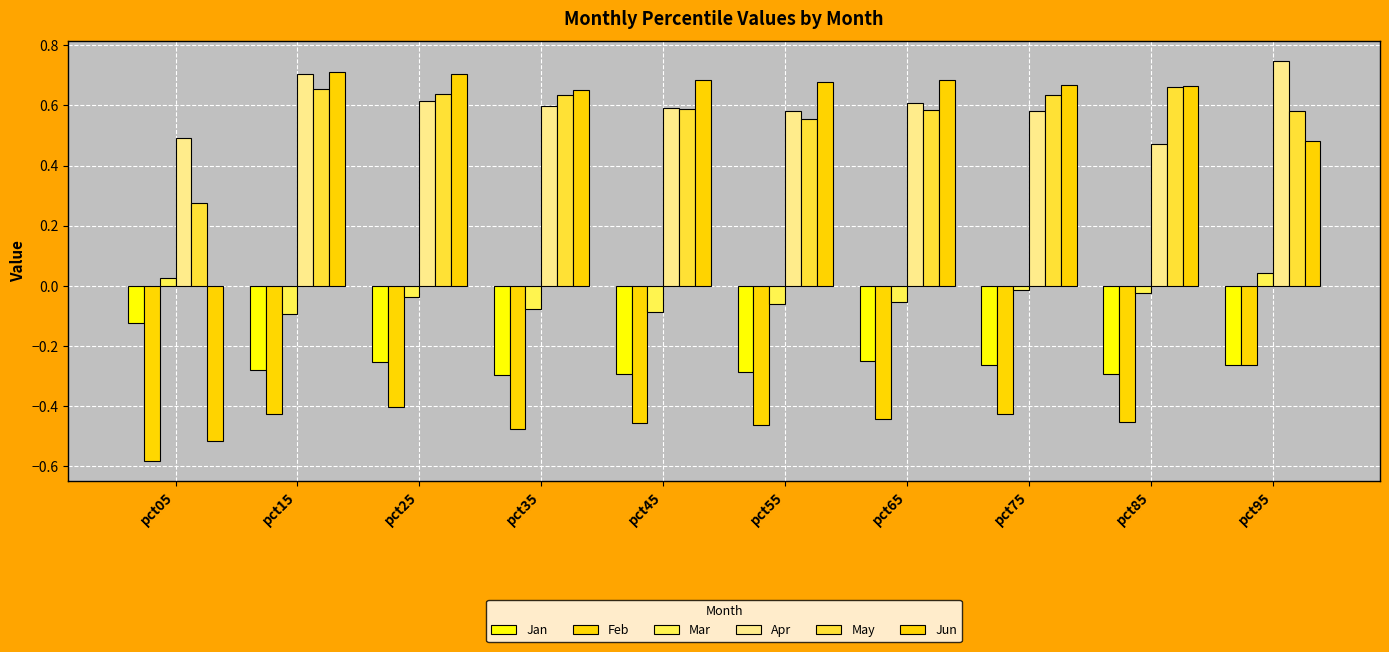

How many positive values does the Jun series have?

9